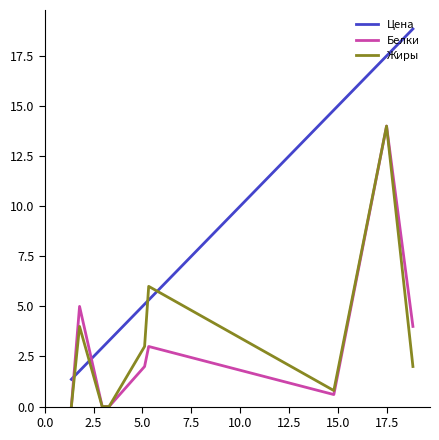

Does the chart display data point markers on the line(s)?

No